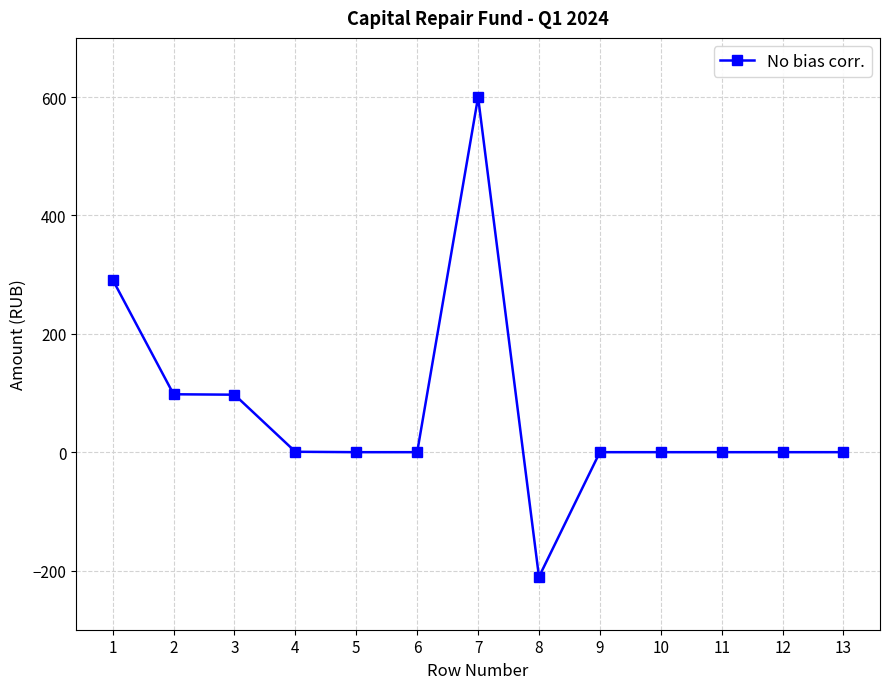

What is the sum of all values?

876.3